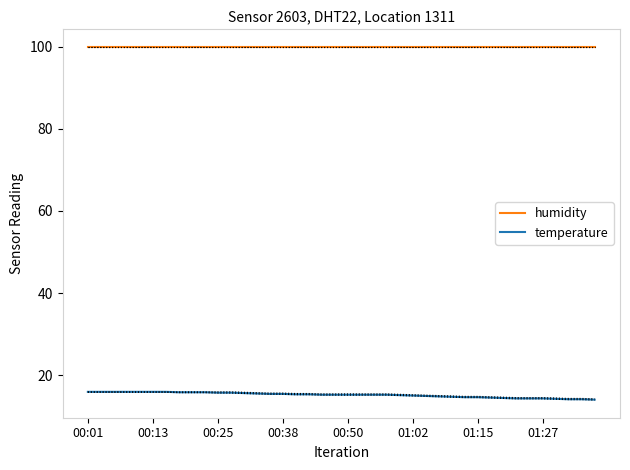

The value of humidity at 12 is 99.9. True or false?

True